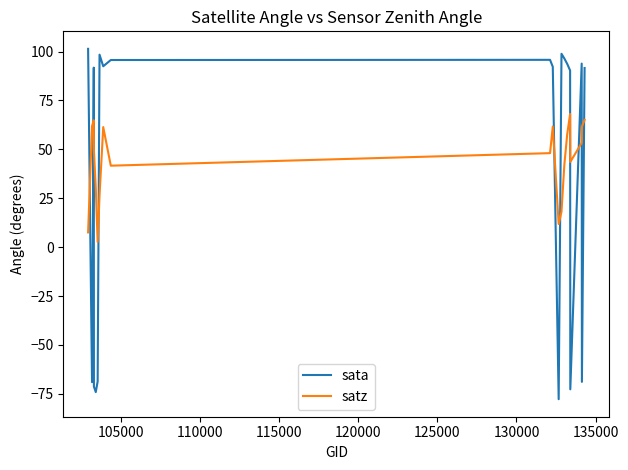

What is the smallest value displayed?

-77.7